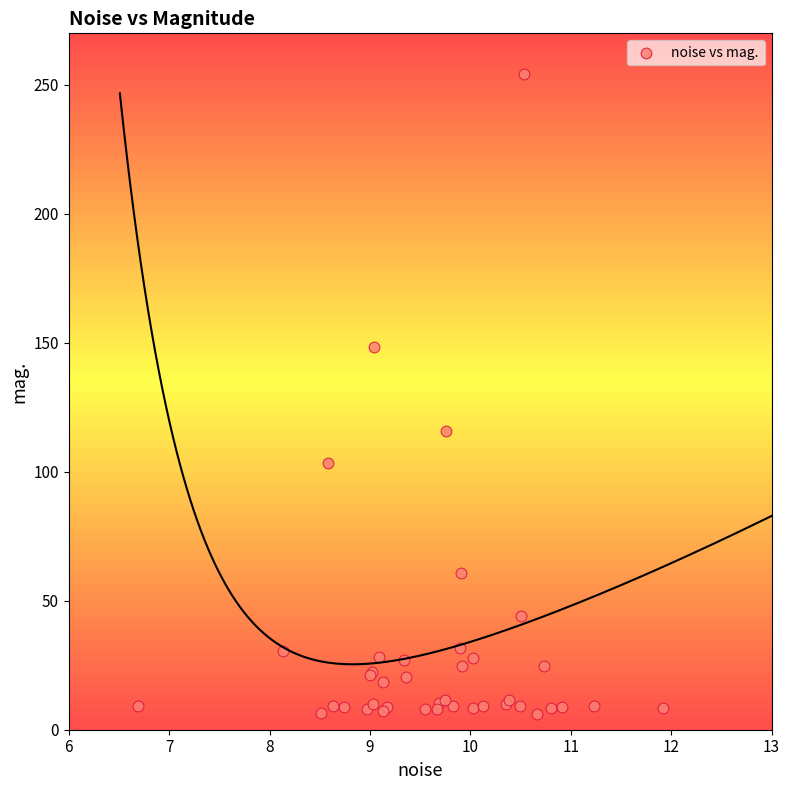

What Y value in the scatter plot is closest to 130?

115.9